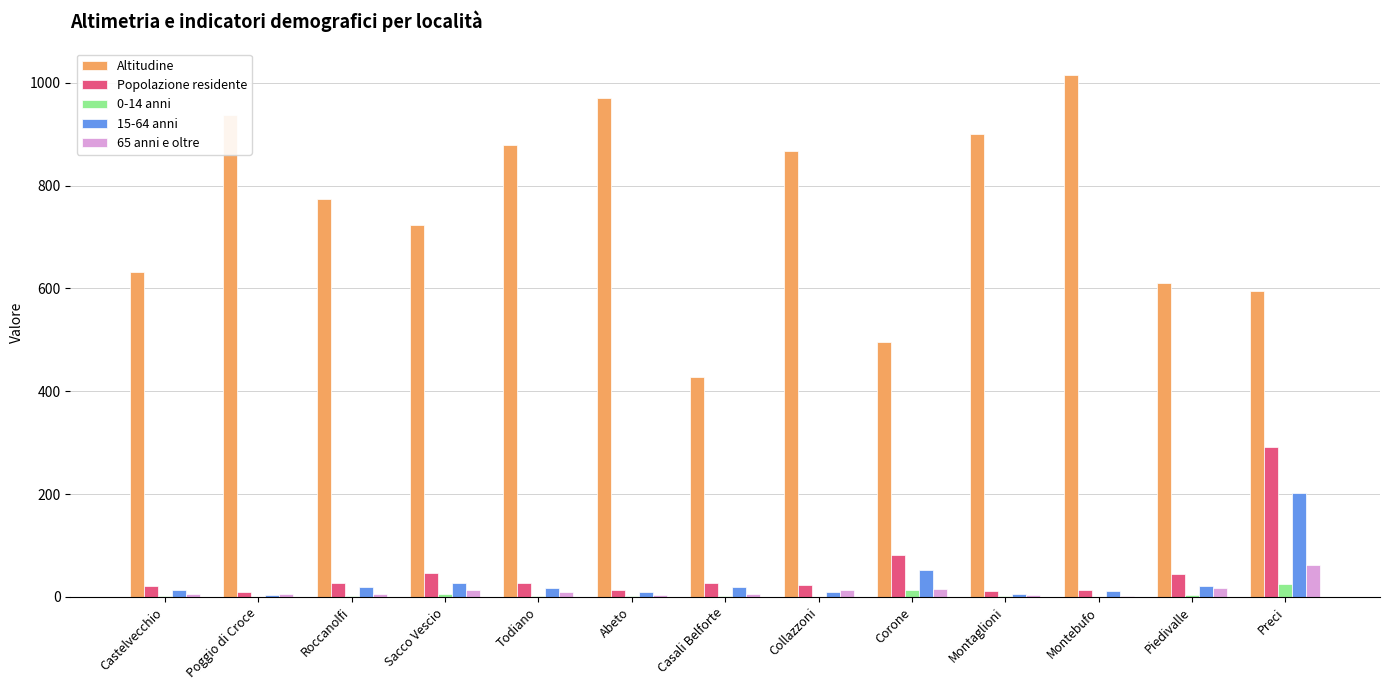

At which category is the sum across all series the highest?

Preci